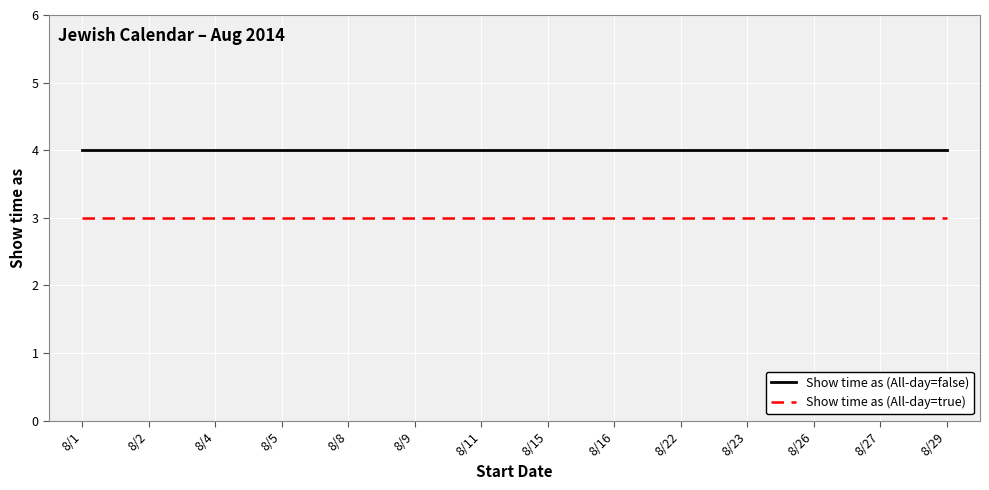

Rank the series by their maximum value, from lowest to highest.

Show time as (All-day=true), Show time as (All-day=false)